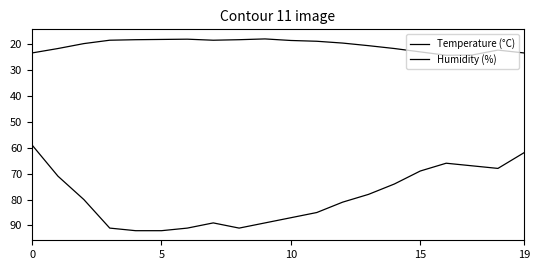

What is the greatest value displayed?

92.0